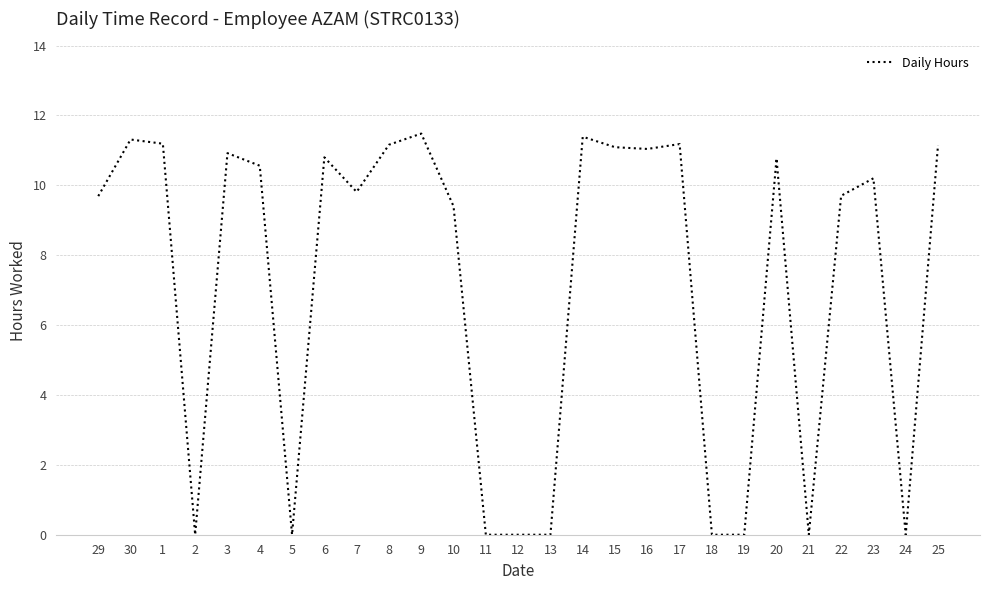

Where is the data nearest to the value 5?

10